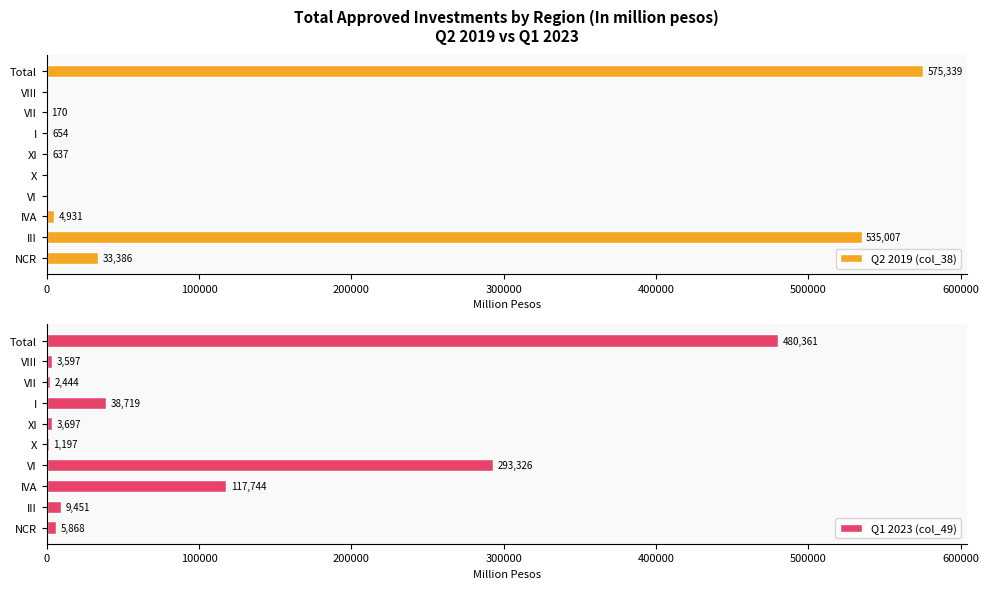

What is the difference between the second highest and second lowest values in the Q2 2019 (col_38) series?

535006.6